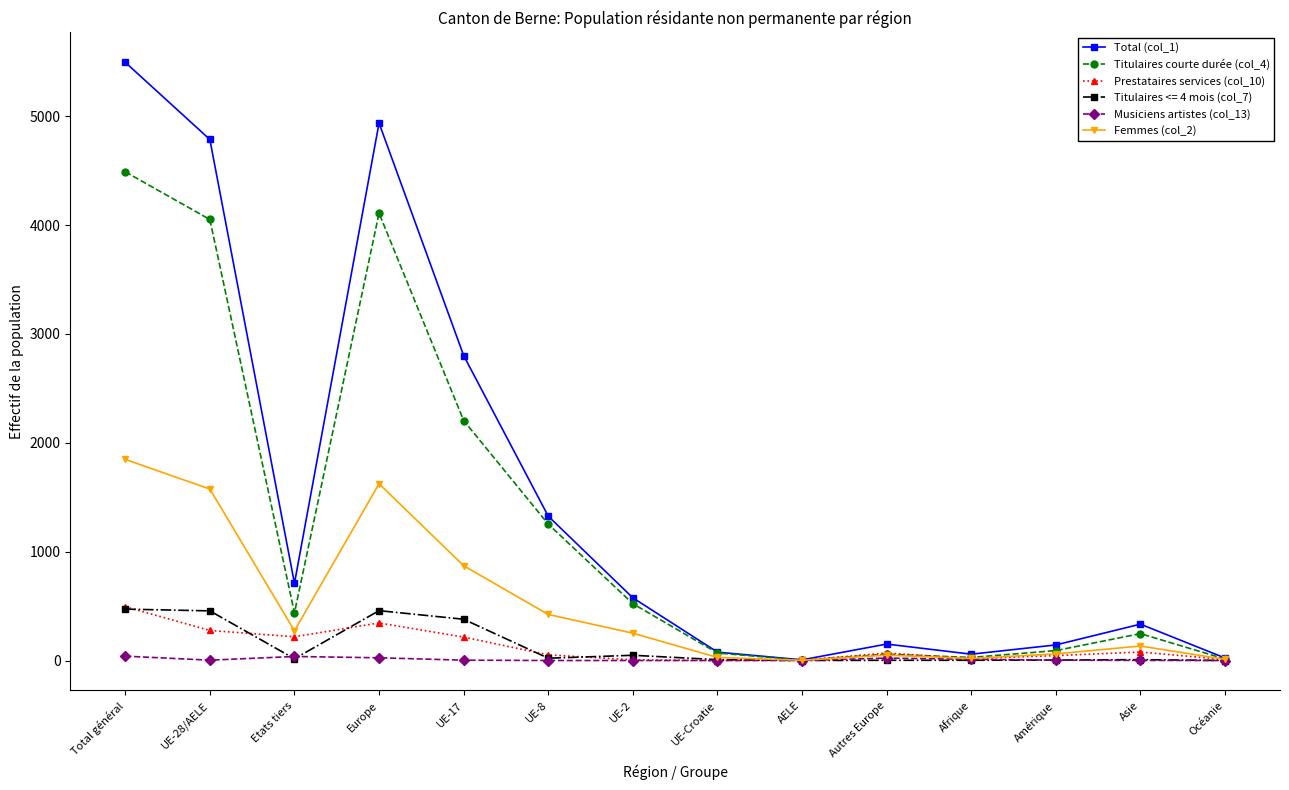

At how many categories does at least one series exceed 5219?

1